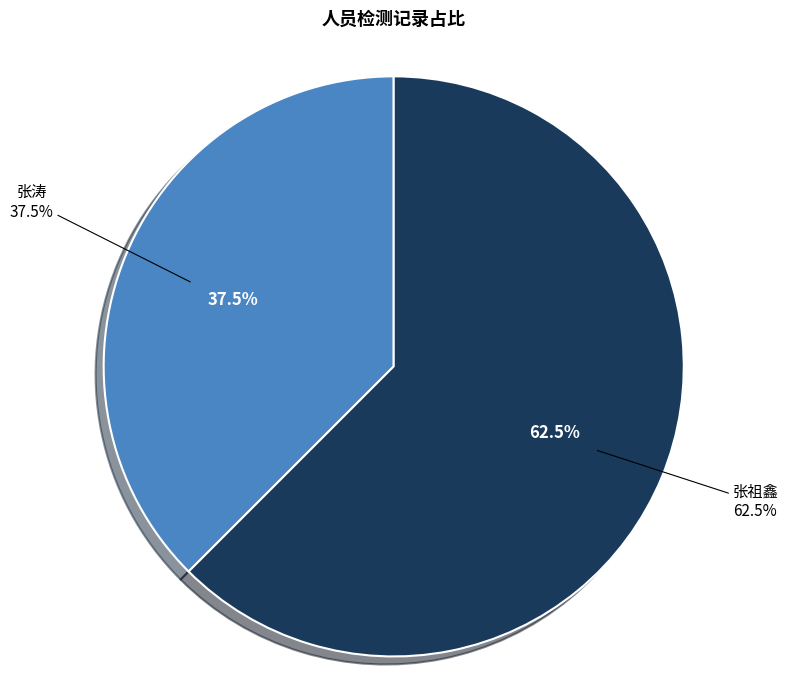

The 张涛 slice represents 38% of the pie. True or false?

True